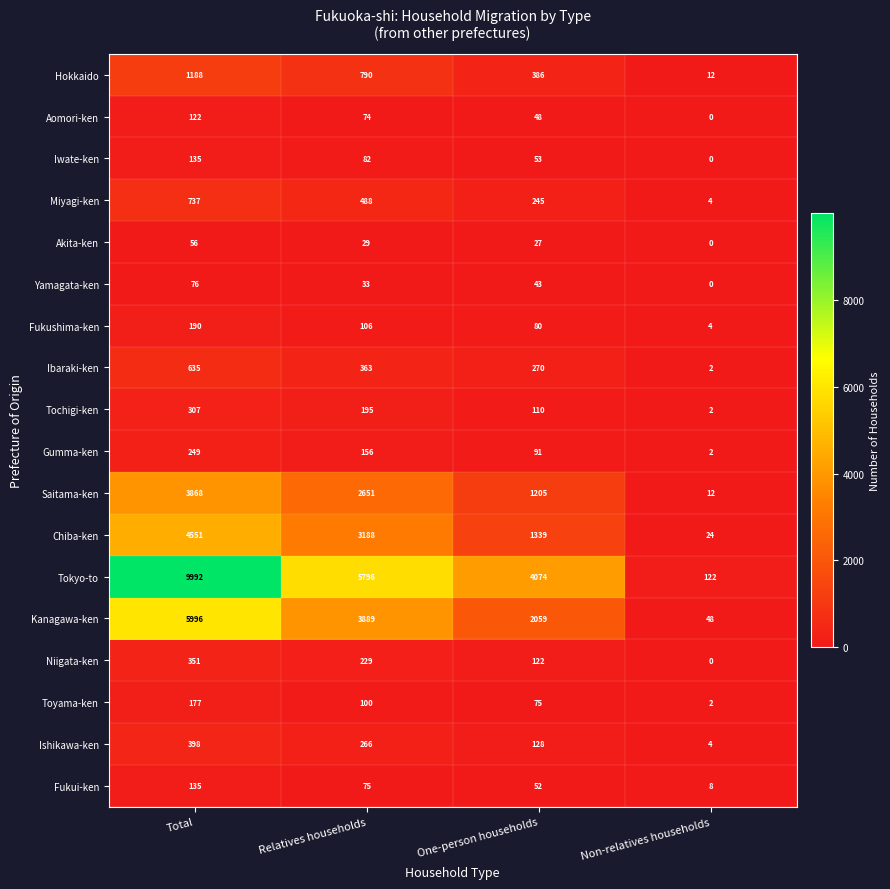

How many Toyama-ken values are between 75 and 177?

3